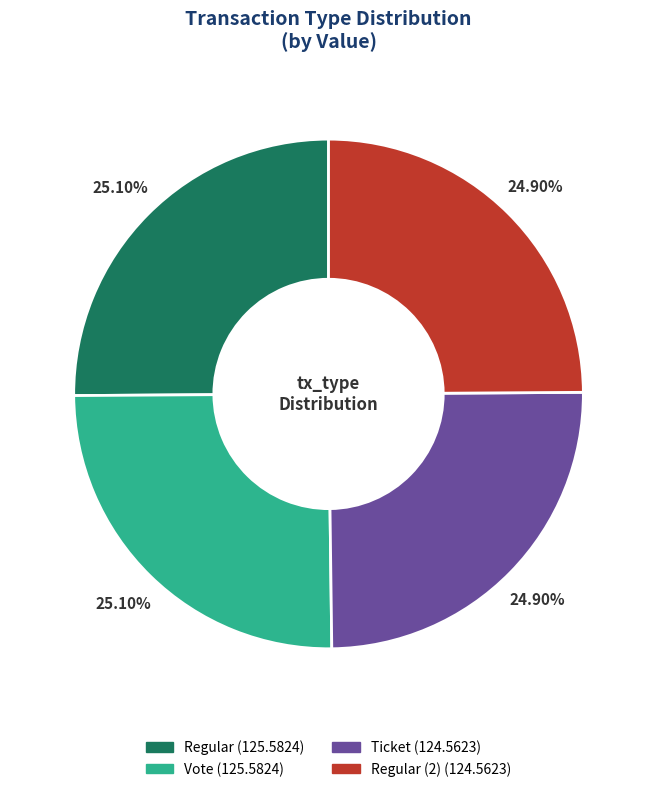

Count the number of slices in the pie.

4